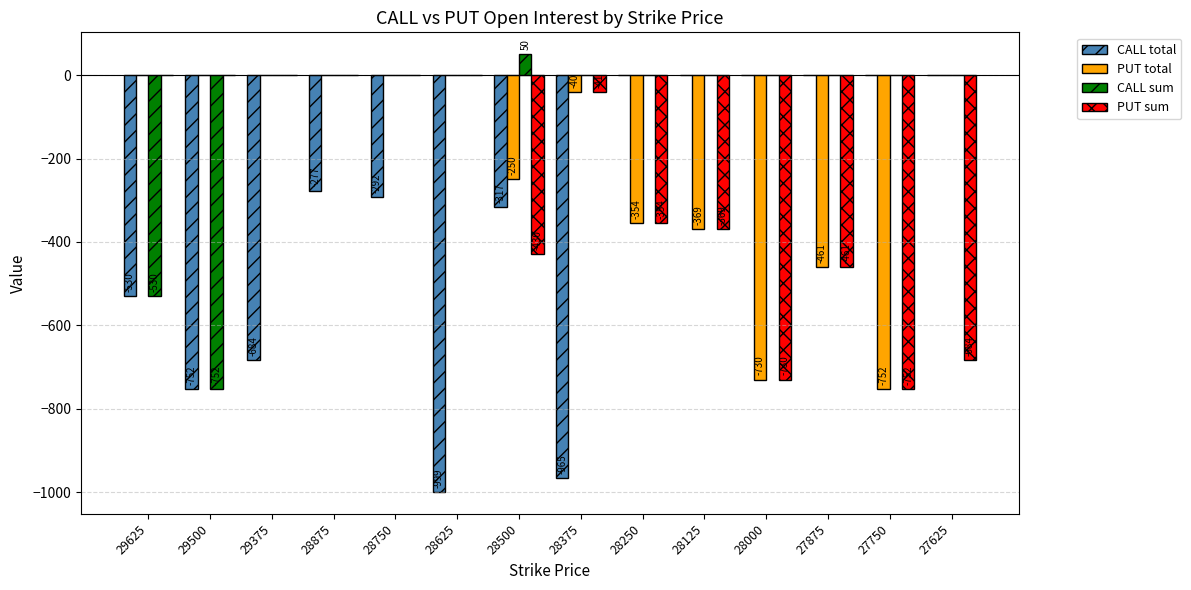

What is the average value of the PUT sum series?

-273